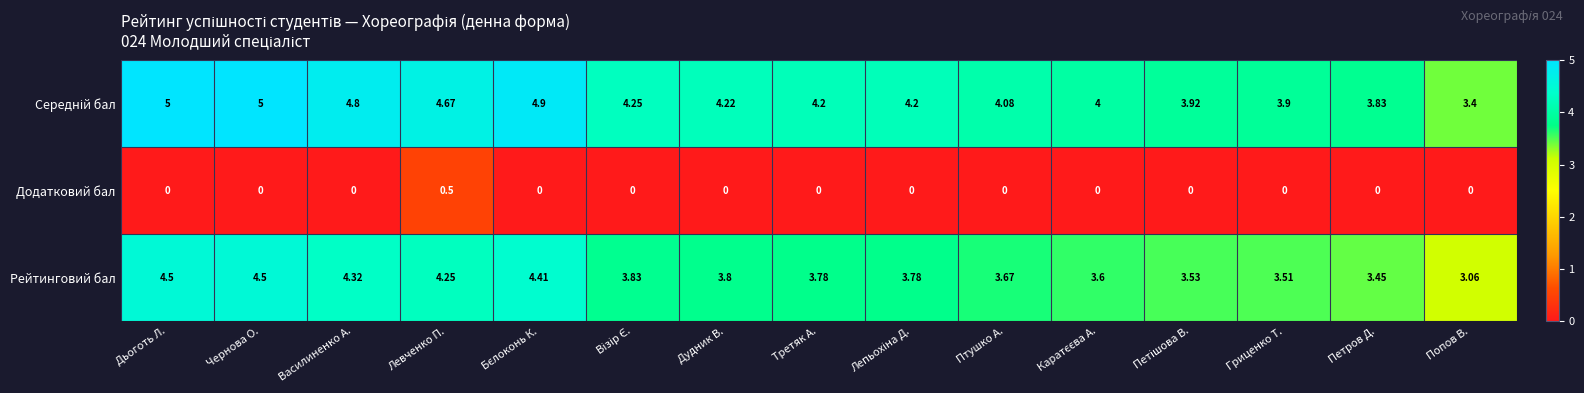

Which category has the lowest value in the Рейтинговий бал series?

Попов В.